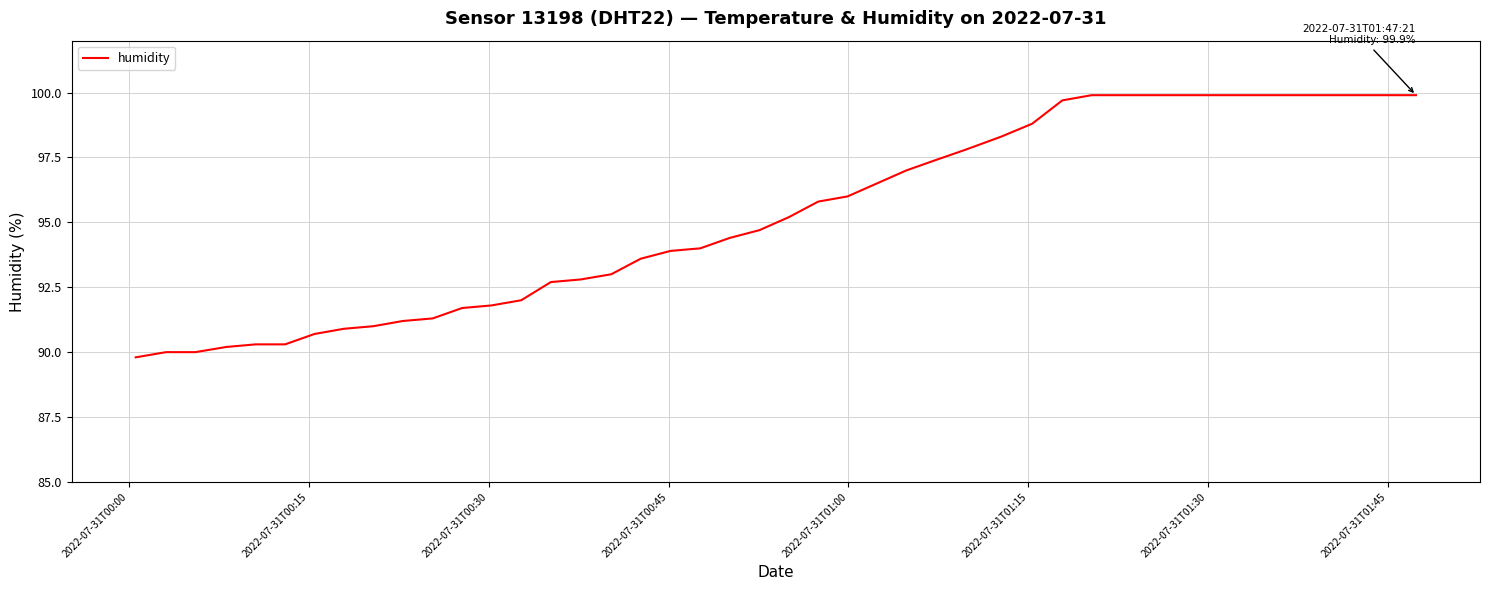

What is the difference between the maximum and minimum values?

10.1